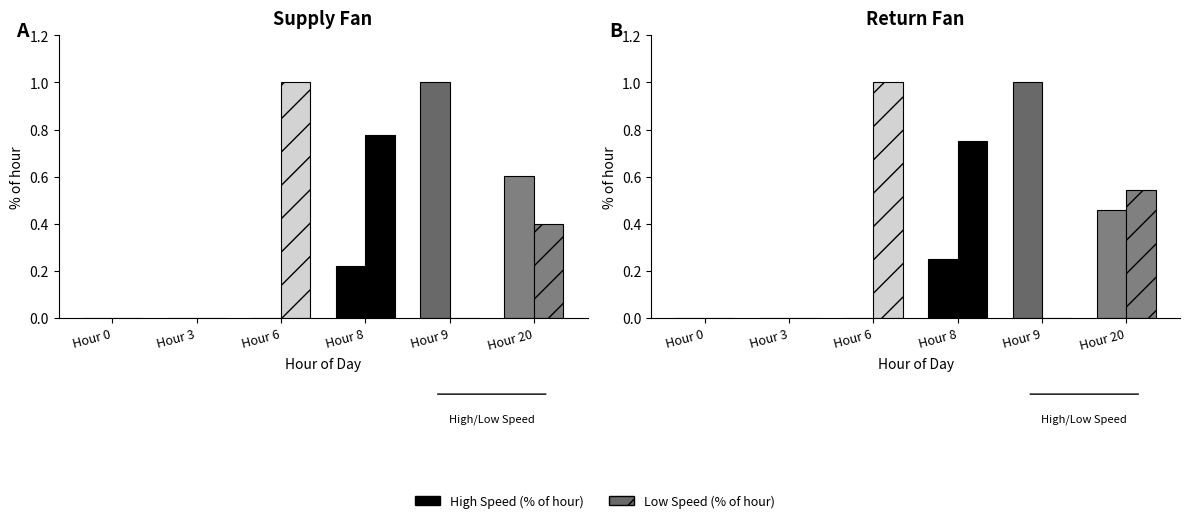

Is the value of Low Speed at Hour 8 greater than the value of High Speed at Hour 0?

Yes